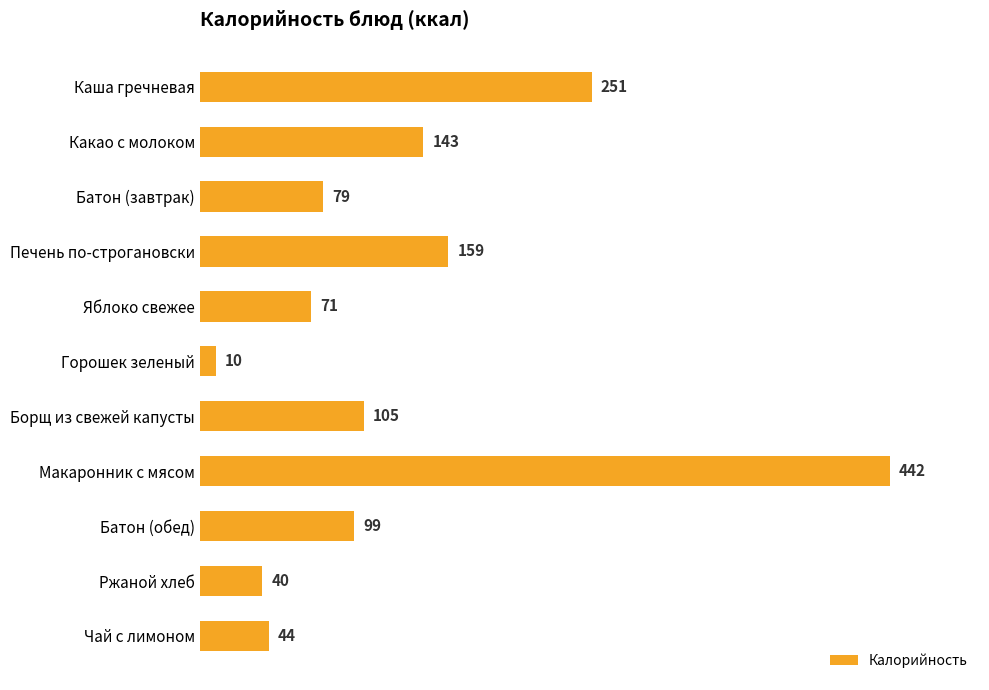

How many values are below 99?

5